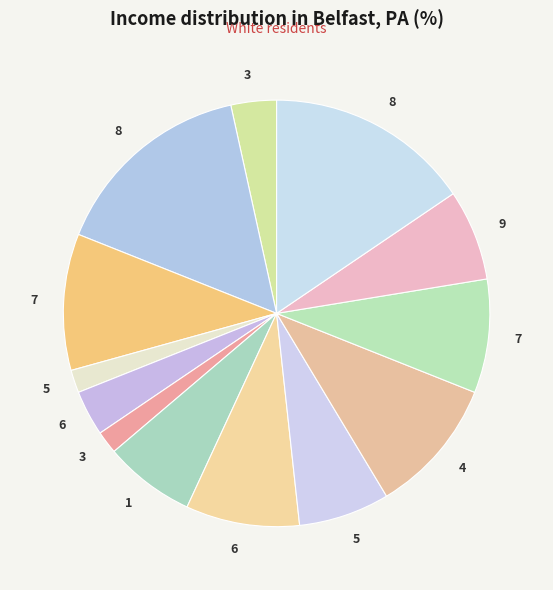

Which category has the biggest portion of the pie?

8